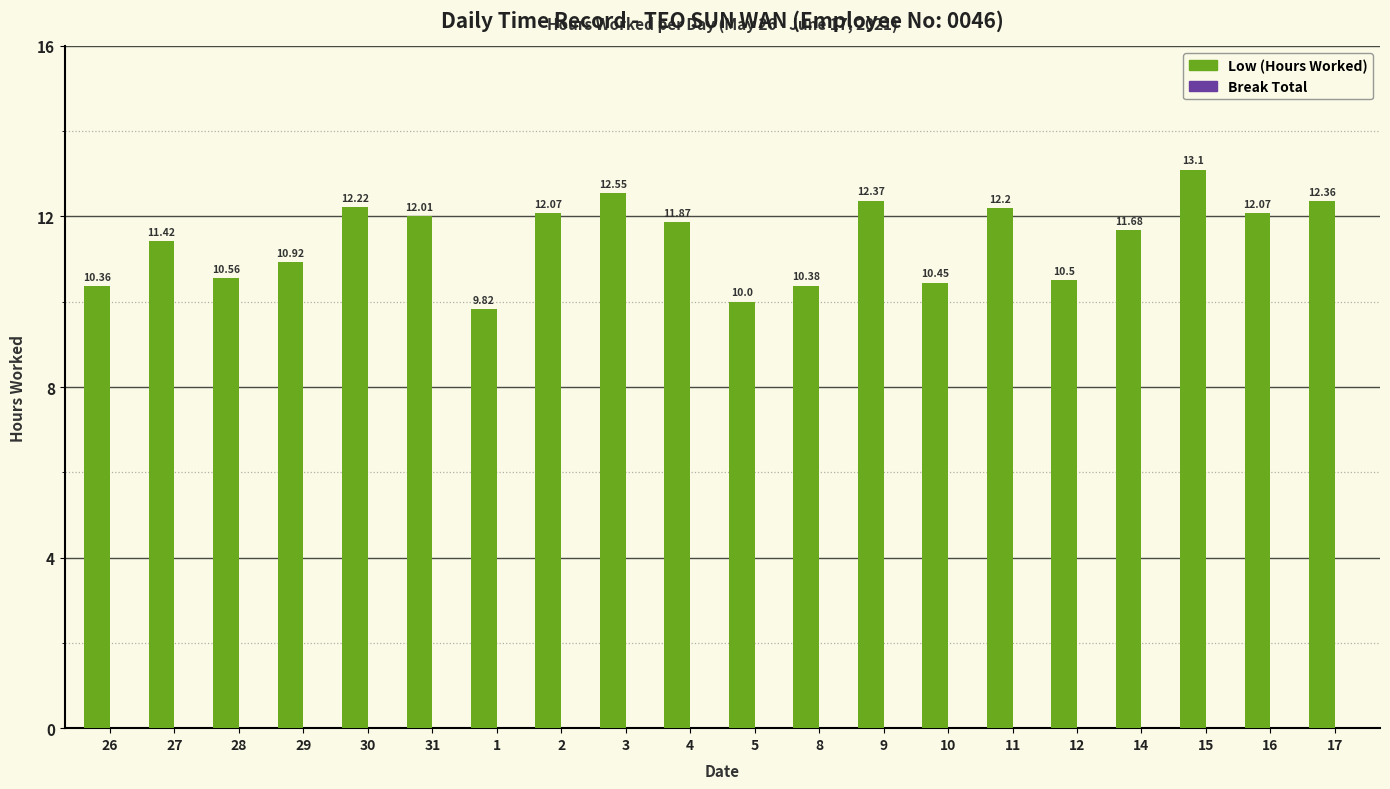

How many bars are there in total?

20